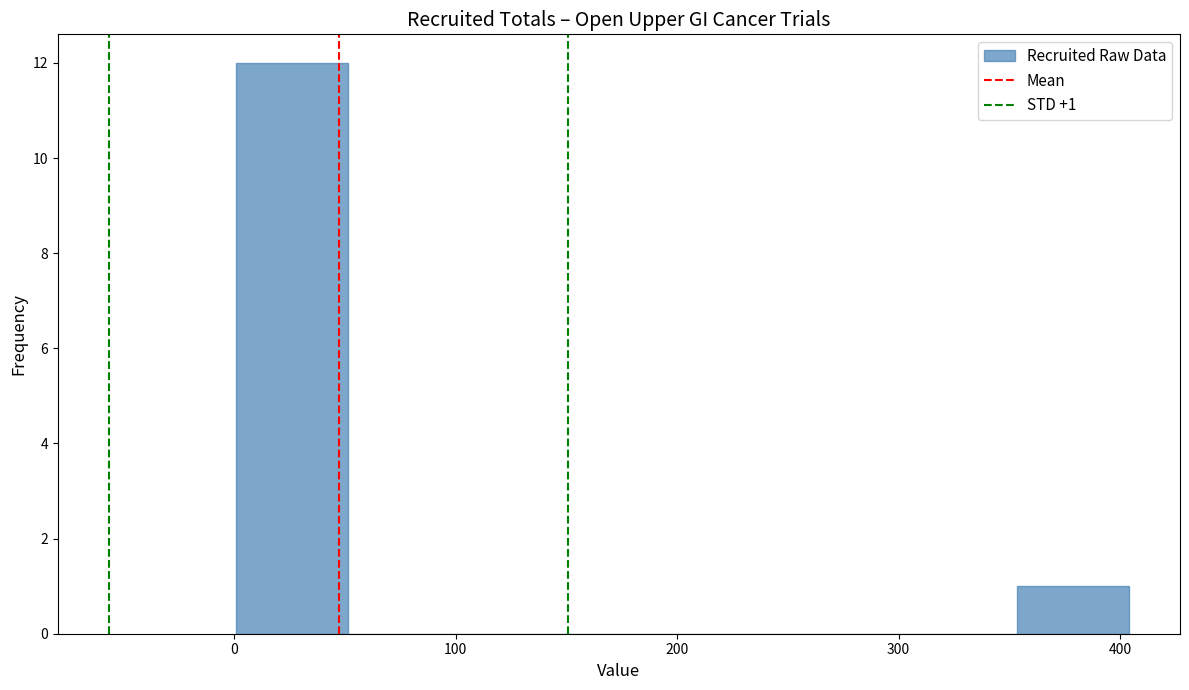

Which range on the x-axis has the tallest bar?

0 to 50